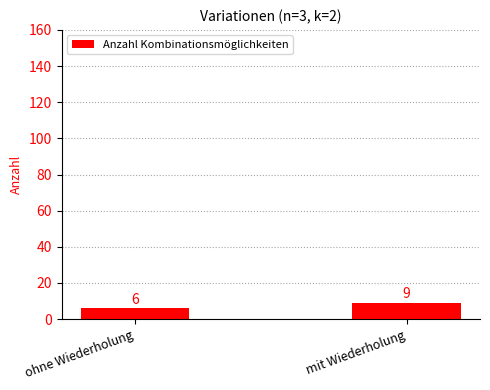

What is the label of the 1st bar from the right?

mit Wiederholung